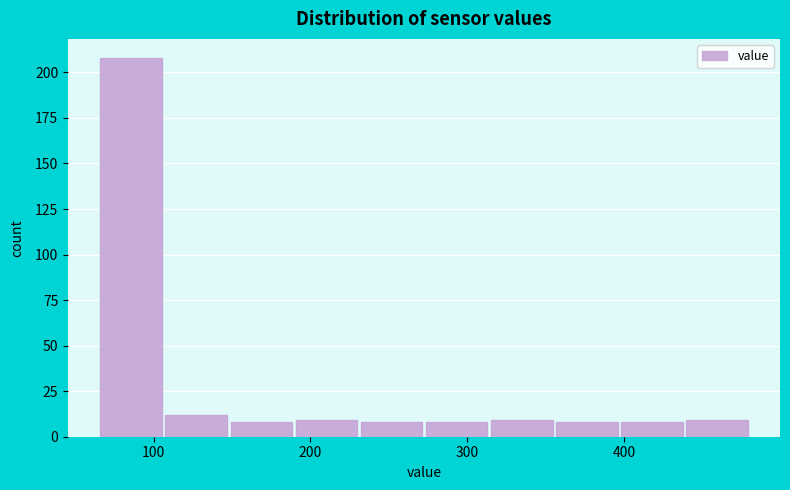

Reading left to right, transcribe this chart: for each bar, give the range it covers on the x-axis and its height. Neither the bar edges nor the heights are printed on the chart, so give them approximately, as read against the axes.

70 to 110: 210
110 to 150: 10
150 to 190: 10
190 to 230: 10
230 to 270: 10
270 to 310: 10
310 to 360: 10
360 to 400: 10
400 to 440: 10
440 to 480: 10